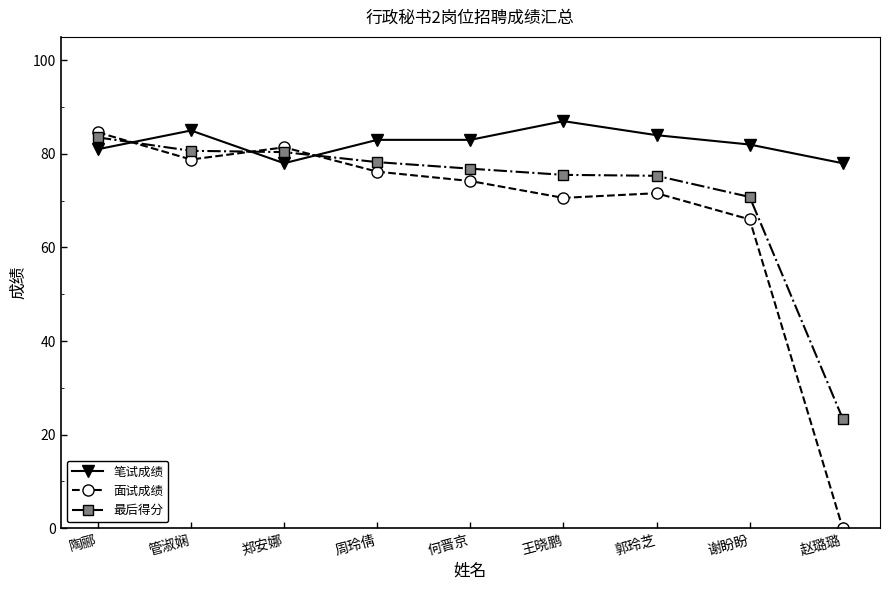

Where does the 最后得分 series first go above 76?

陶郦